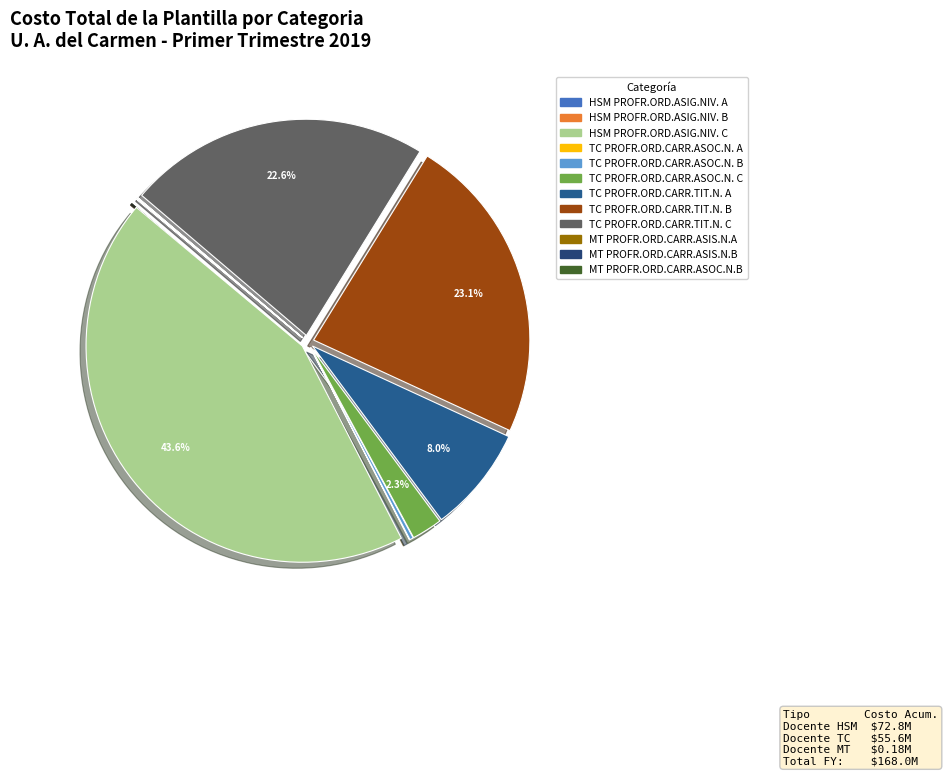

Is it true that MT PROFR.ORD.CARR.ASIS.N.B is 0% of the pie?

True